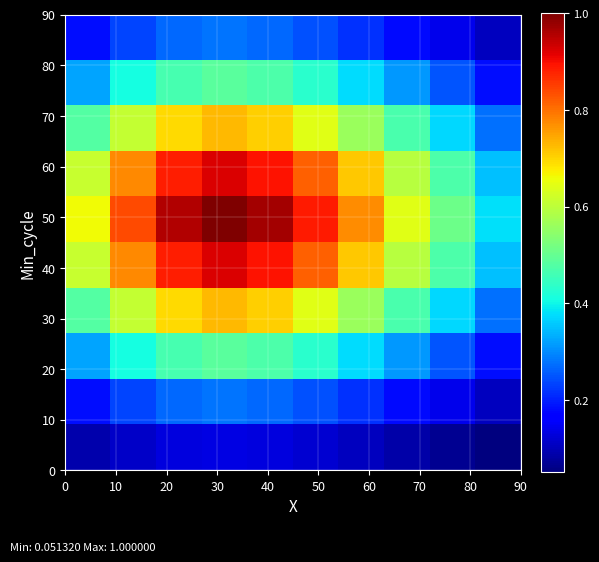

How many categories are shown in the chart?

10